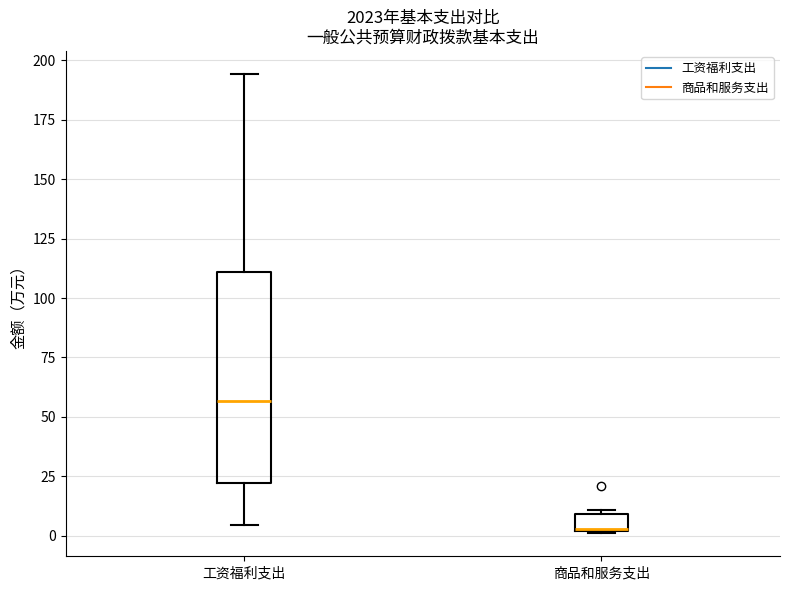

Where does the upper whisker of the box for 工资福利支出 end on the y-axis? The values are not printed on the chart, so give them approximately, as read against the axis.

195